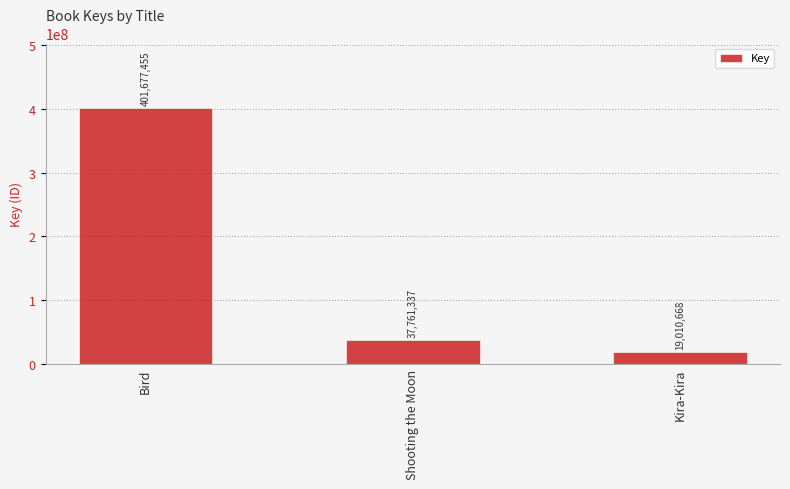

What is the sum of all values?

458449460